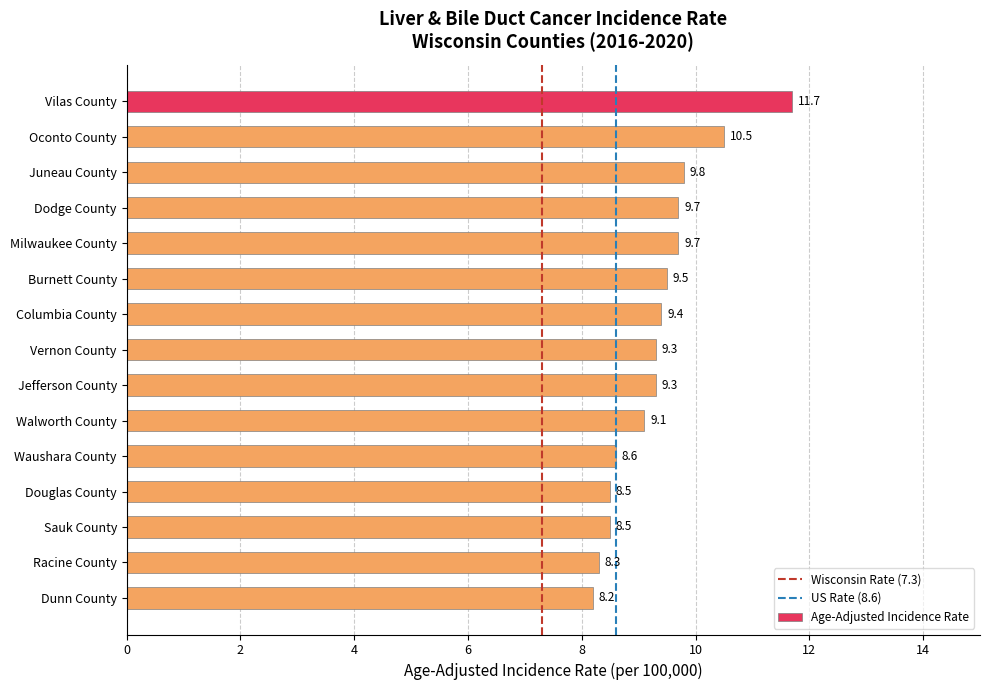

Reading top to bottom, transcribe all the data shown in this chart.

11.7	10.5	9.8	9.7	9.7	9.5	9.4	9.3	9.3	9.1	8.6	8.5	8.5	8.3	8.2